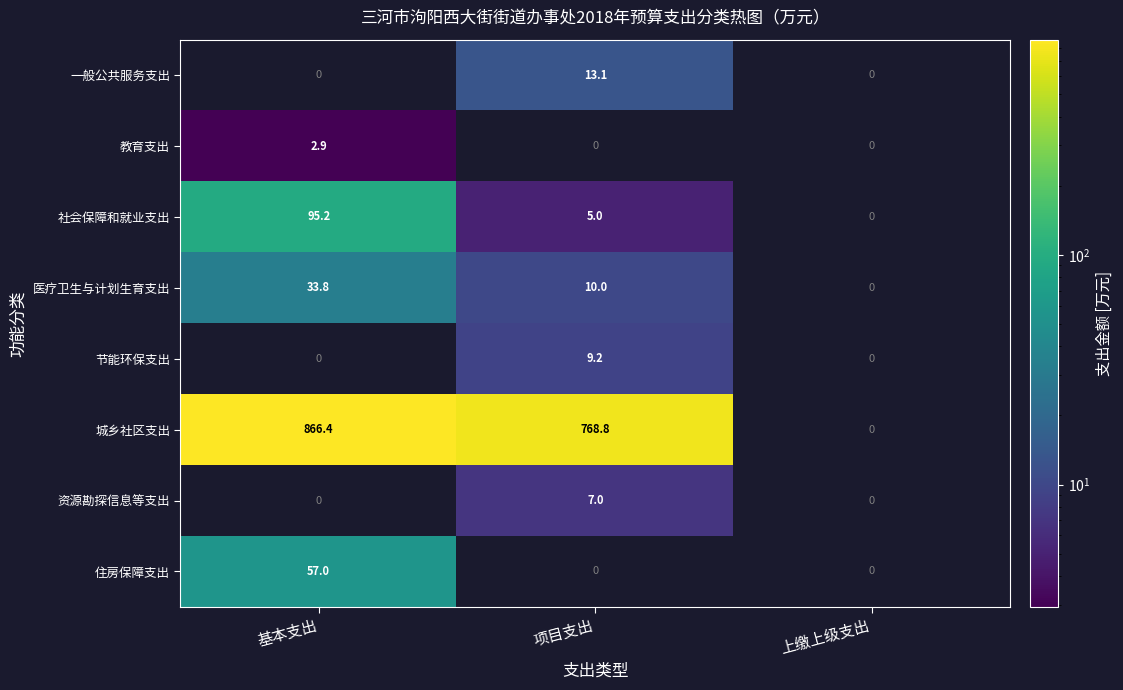

Which series has the largest total across all categories?

城乡社区支出